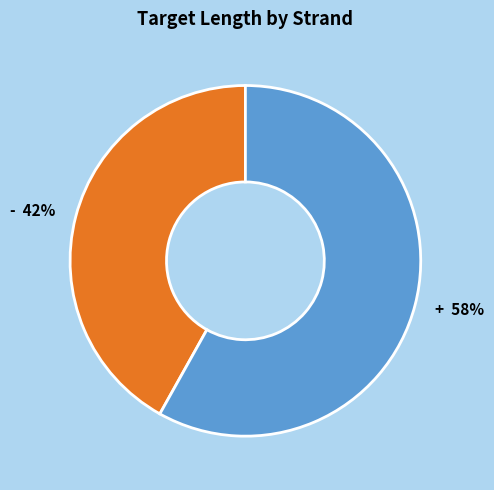

Which has a higher value, + or -?

+